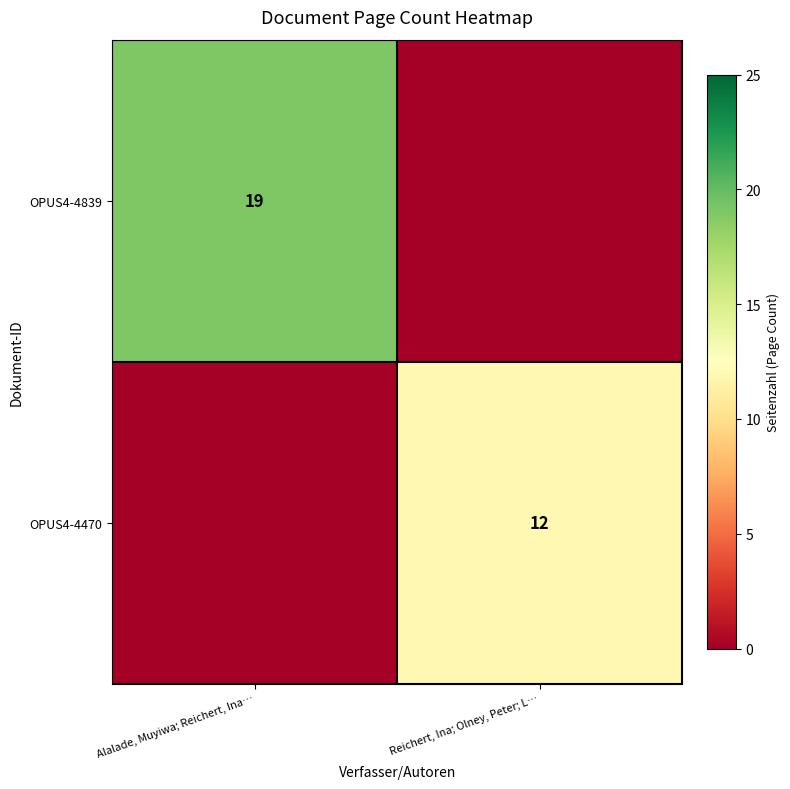

The OPUS4-4839 series shows 19 at Alalade, Muyiwa; Reichert, Ina…. True or false?

True